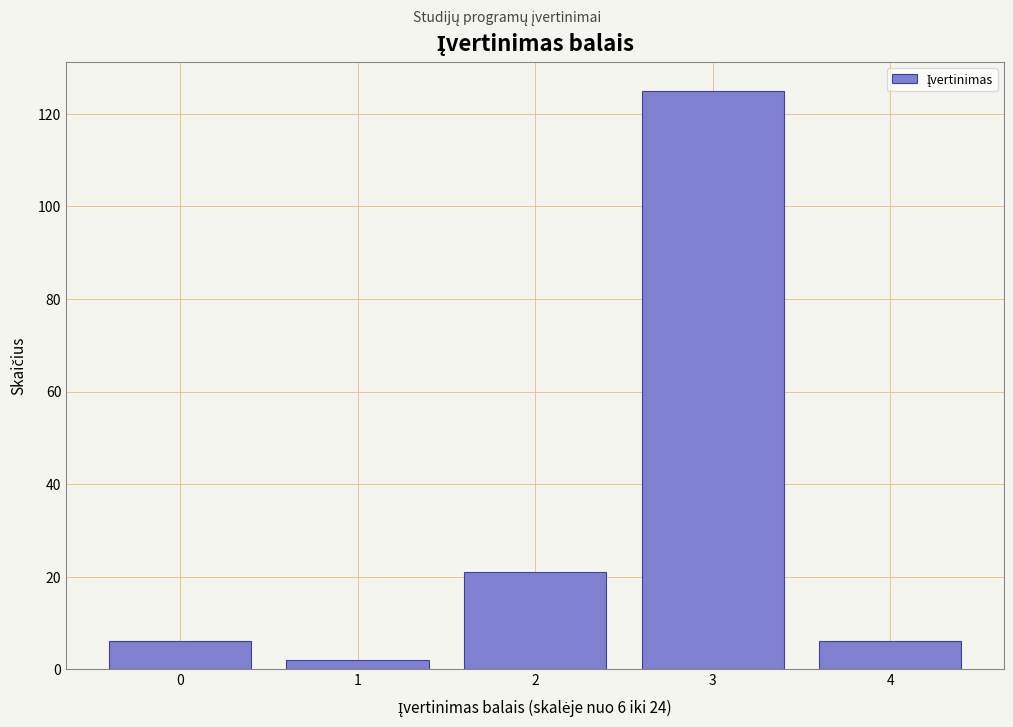

Reading right to left, extract all data points from this chart.

4=6	3=125	2=21	1=2	0=6